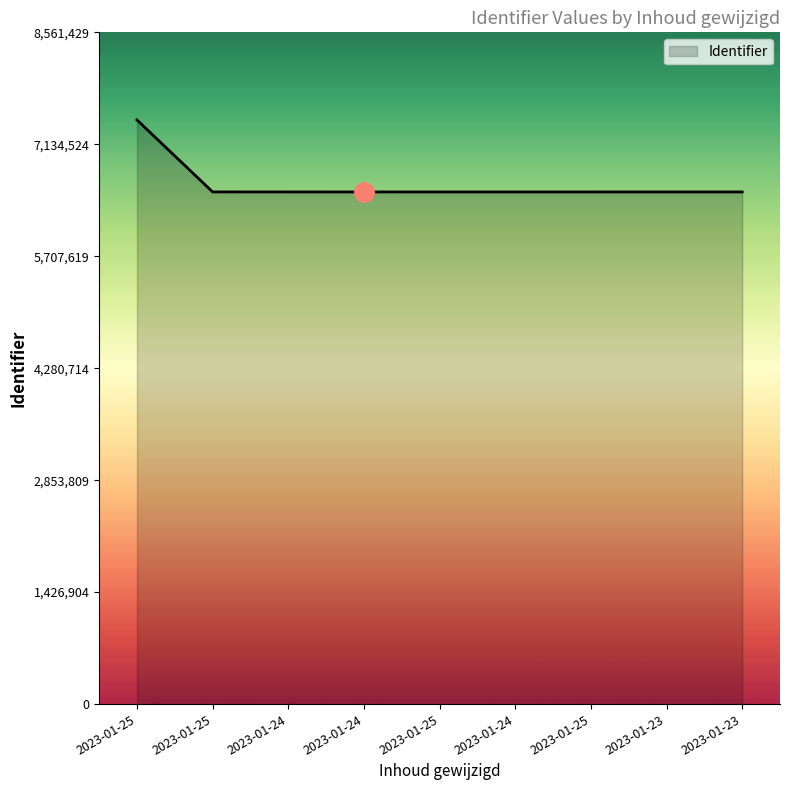

What is the minimum value shown in the chart?

6527165